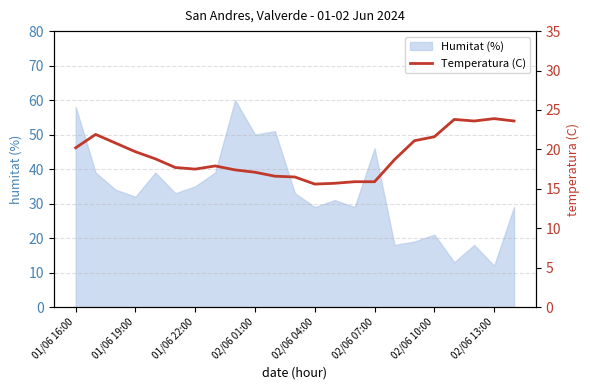

True or false: Humitat (%) has a value of 63 at 01/06 22:00.

False